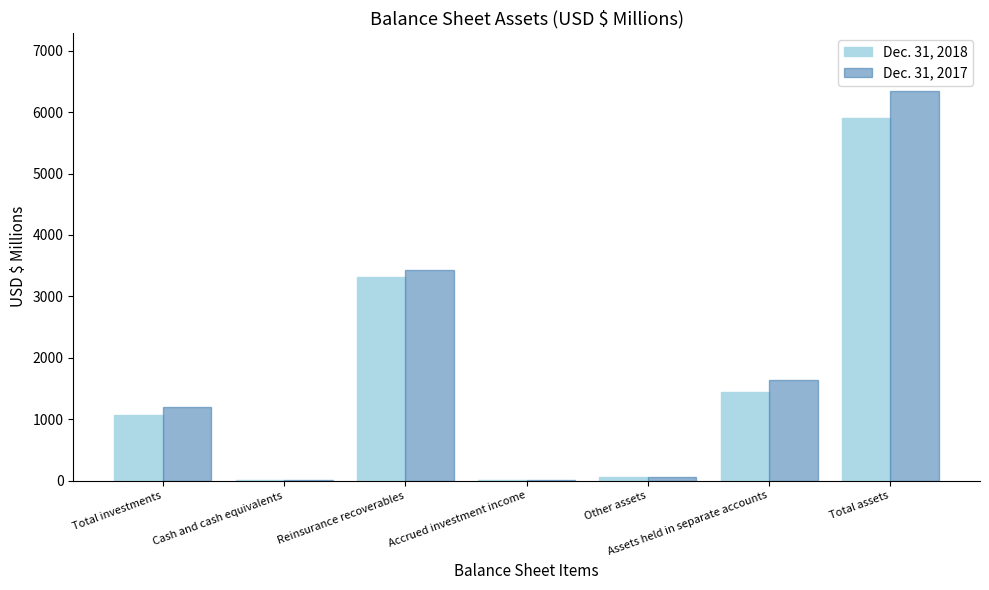

What is the maximum value shown in the chart?

6340.1